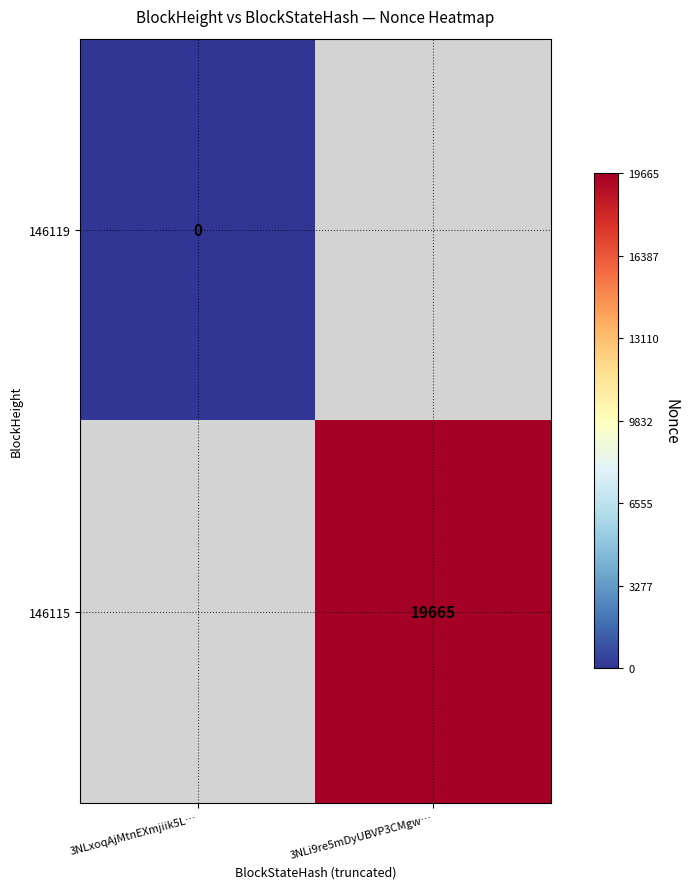

Is the value of 146119 at 3NLxoqAjMtnEXmjiik5L… greater than the value of 146115 at 3NLi9re5mDyUBVP3CMgw…?

No